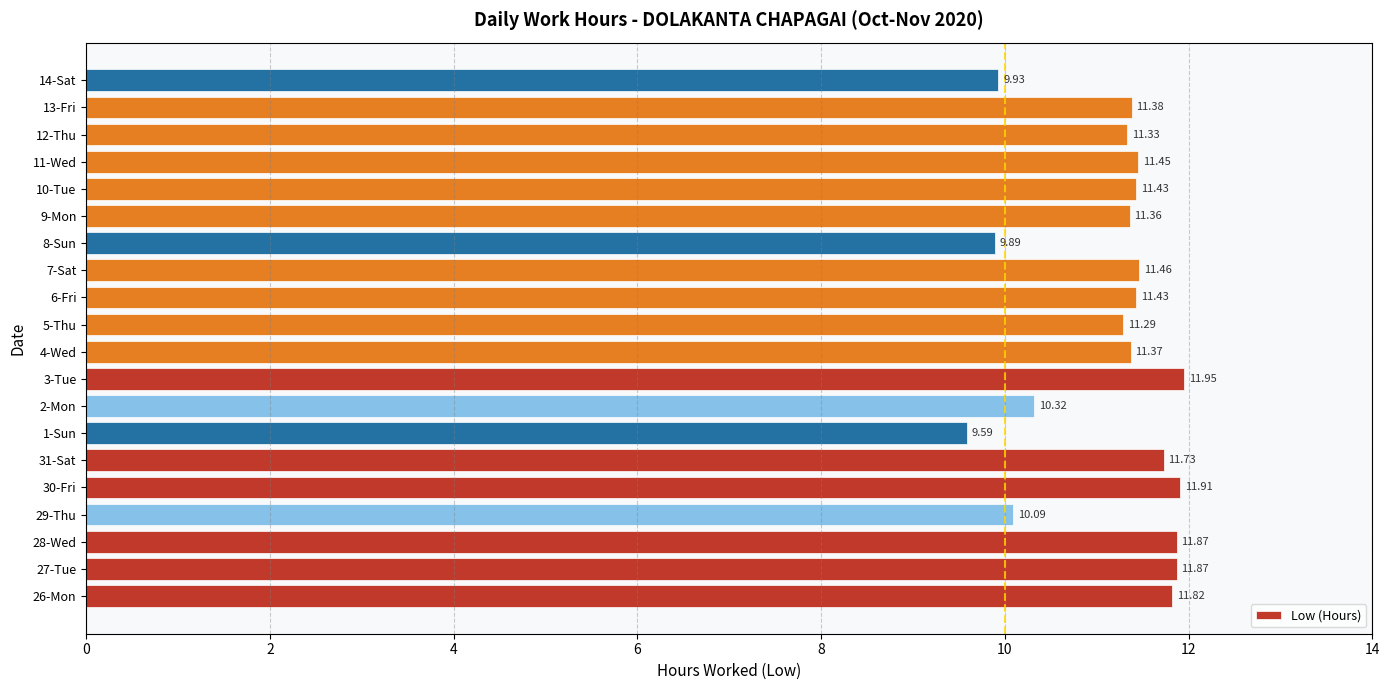

How many values are below 11?

5